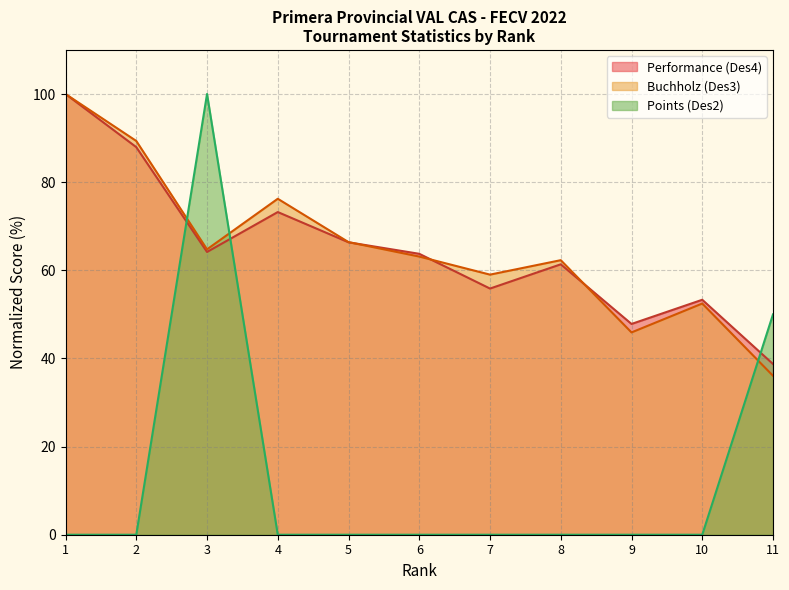

Rank the categories by Performance (Des4) value from lowest to highest.

11, 9, 10, 7, 8, 6, 3, 5, 4, 2, 1